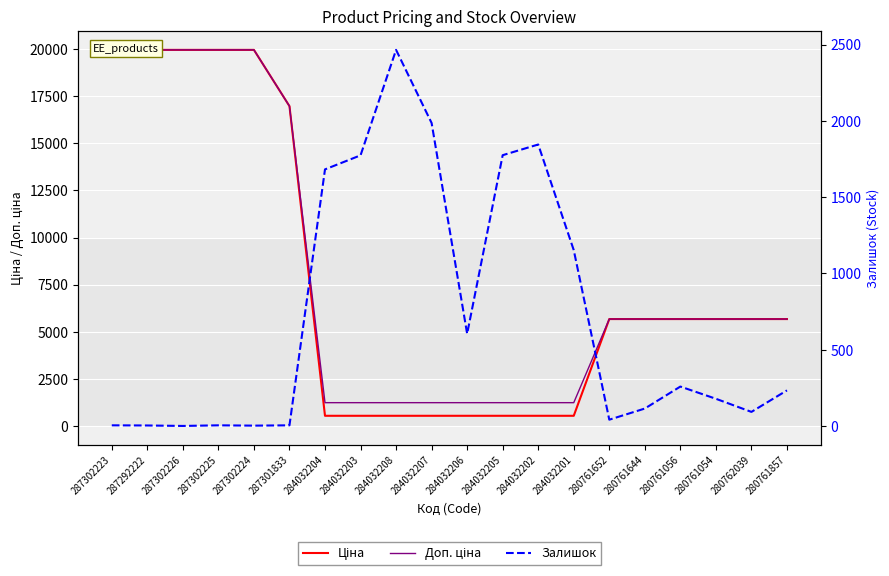

Which series has the largest total across all categories?

Доп. ціна